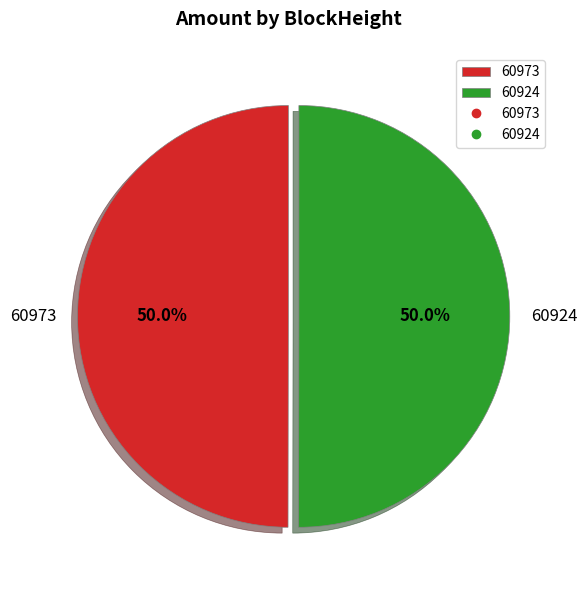

What is the ratio of the value at 60924 to the value at 60973?

1.0